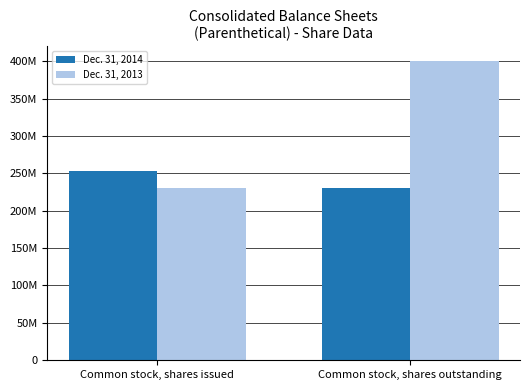

Reading left to right, list all the values displayed in this chart.

Dec. 31, 2014: Common stock, shares issued=253178774	Common stock, shares outstanding=229971926
Dec. 31, 2013: Common stock, shares issued=229971926	Common stock, shares outstanding=400000000